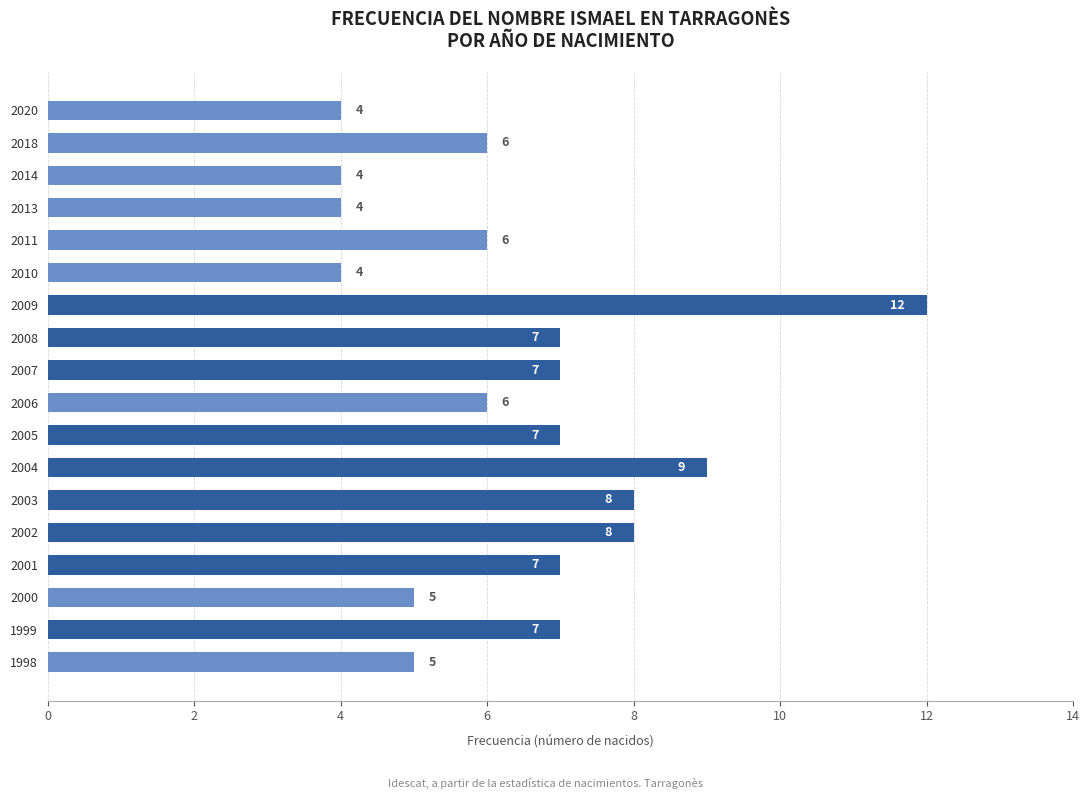

The value at 2014 is 4. True or false?

True